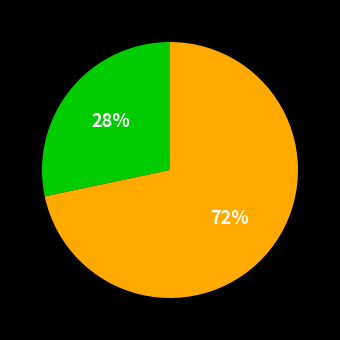

To the nearest percent, what is the average slice percentage?

50%